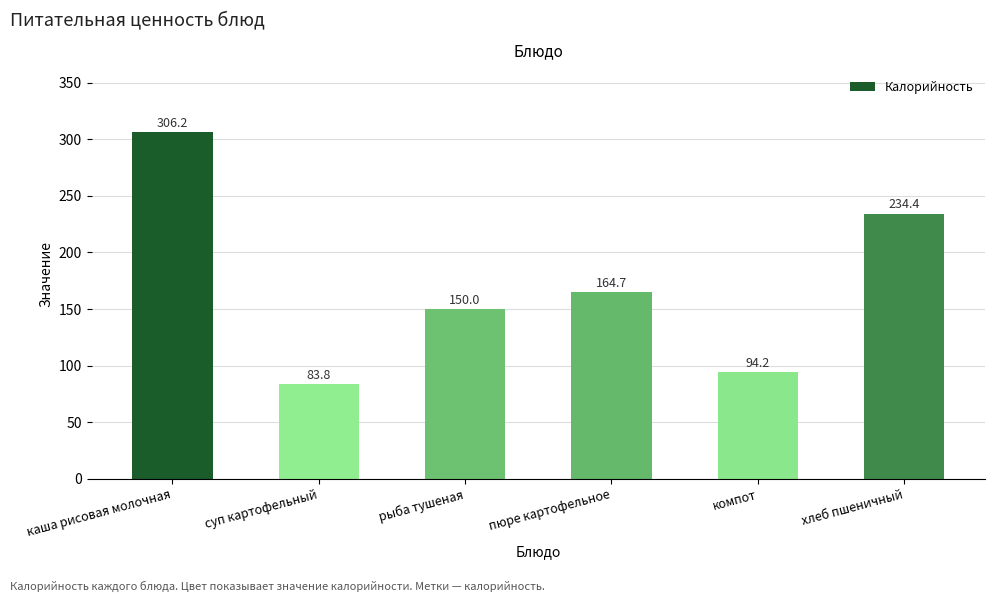

At which category does the chart reach its minimum across all series?

суп картофельный